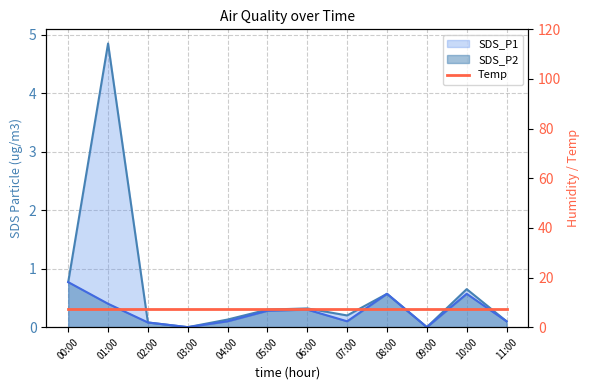

Between 03:00 and 10:00, which series saw the biggest shift?

SDS_P1